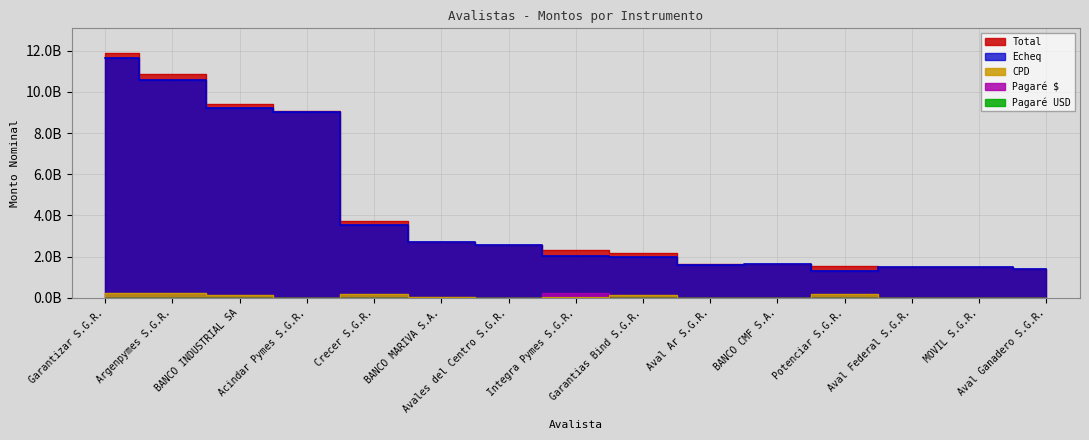

True or false: CPD and Total cross at least once.

False